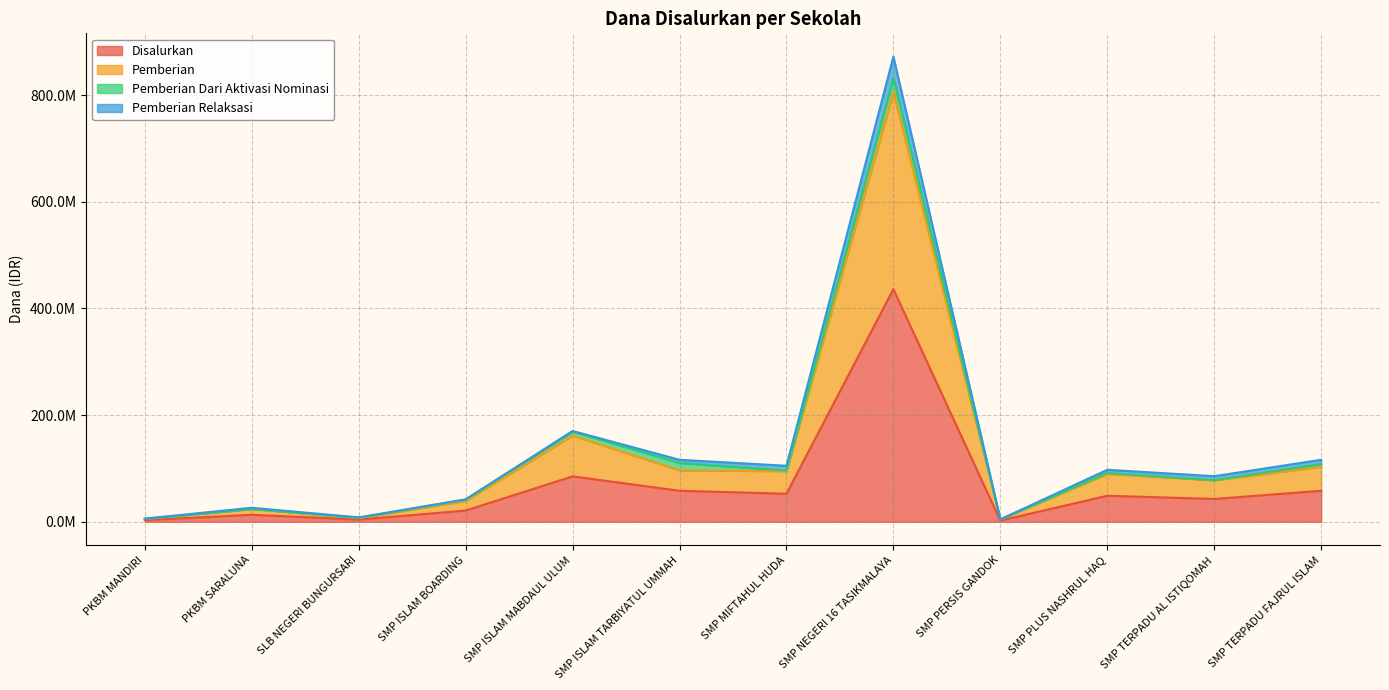

What are all the series names shown in the legend?

Disalurkan, Pemberian, Pemberian Dari Aktivasi Nominasi, Pemberian Relaksasi